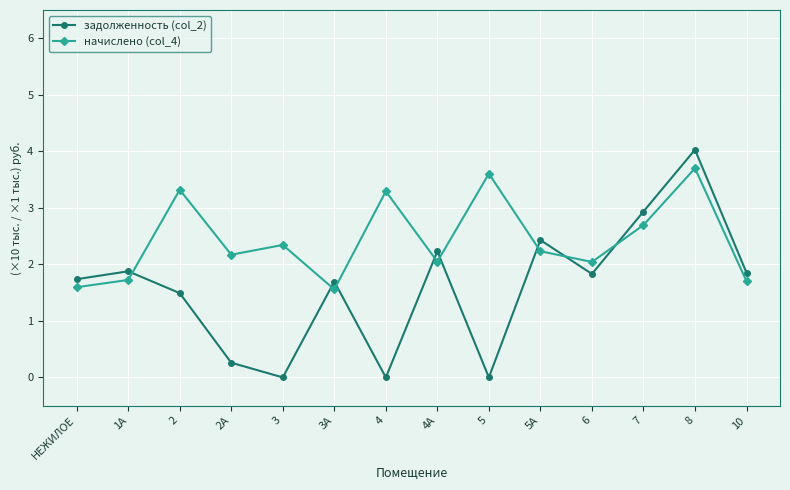

List the series in order of their overall mean, highest first.

начислено (col_4), задолженность (col_2)